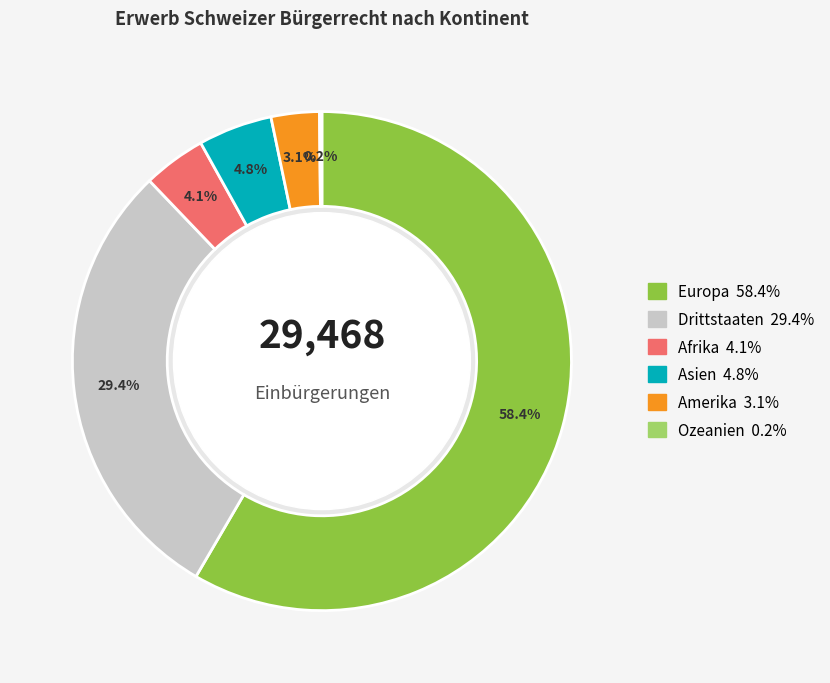

Which category has the biggest portion of the pie?

Europa